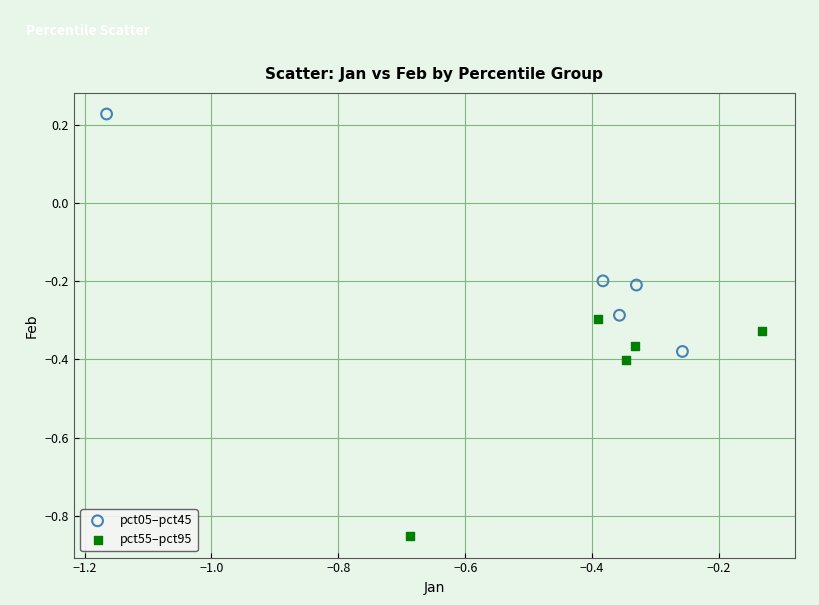

Which series contains the highest Y value?

pct05–pct45